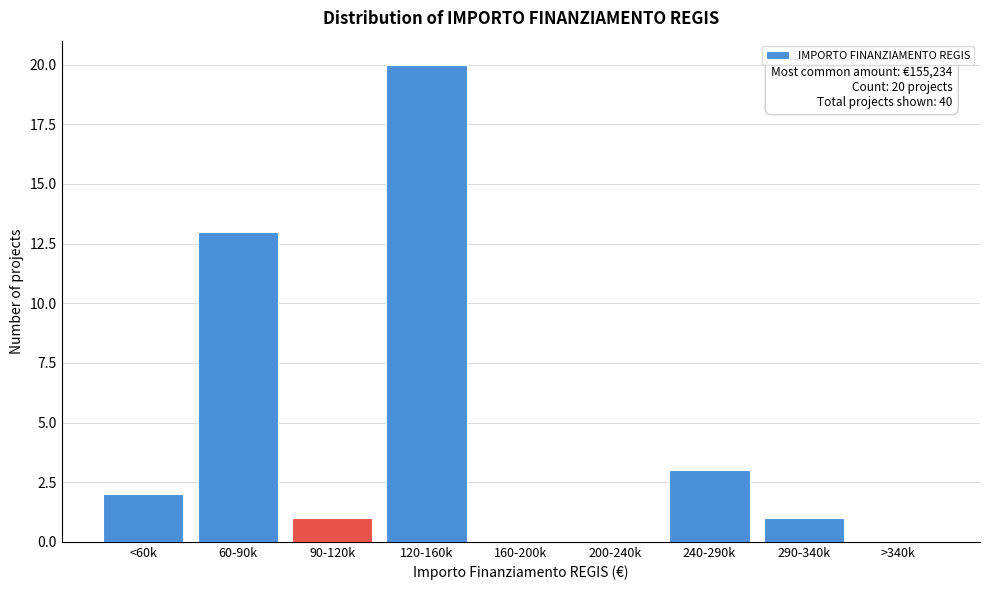

Reading left to right, transcribe all the data shown in this chart.

<60k=2	60-90k=13	90-120k=1	120-160k=20	160-200k=0	200-240k=0	240-290k=3	290-340k=1	>340k=0